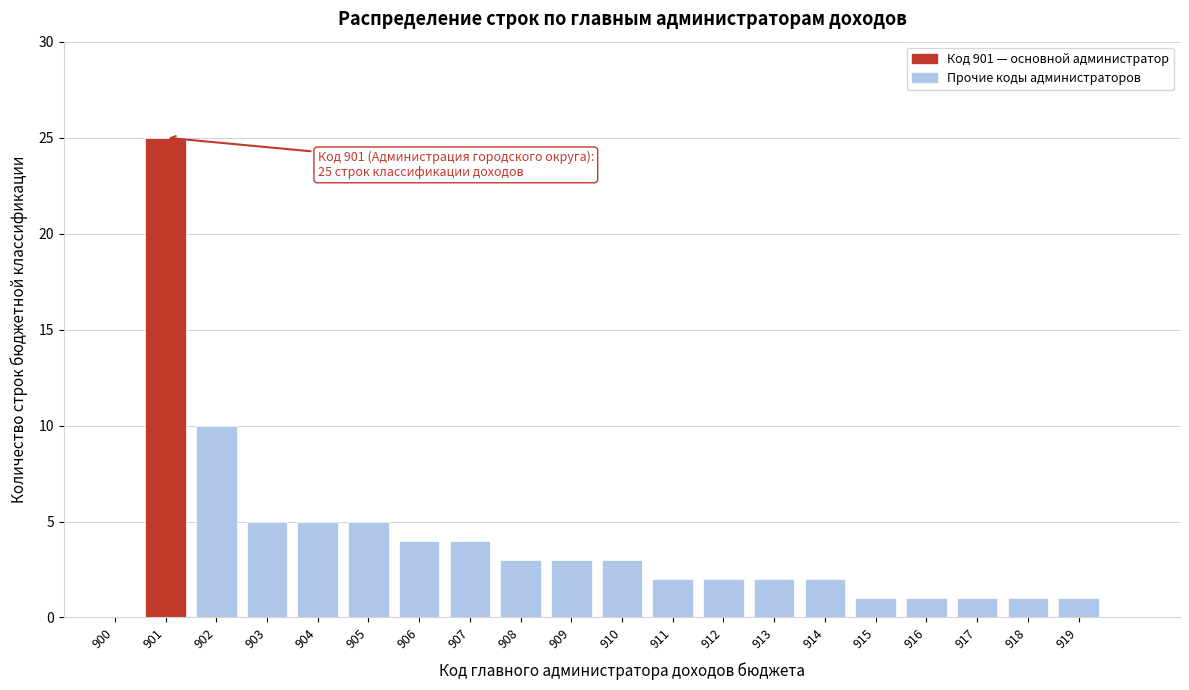

Reading left to right, list all the values displayed in this chart.

900=0	901=25	902=10	903=5	904=5	905=5	906=4	907=4	908=3	909=3	910=3	911=2	912=2	913=2	914=2	915=1	916=1	917=1	918=1	919=1